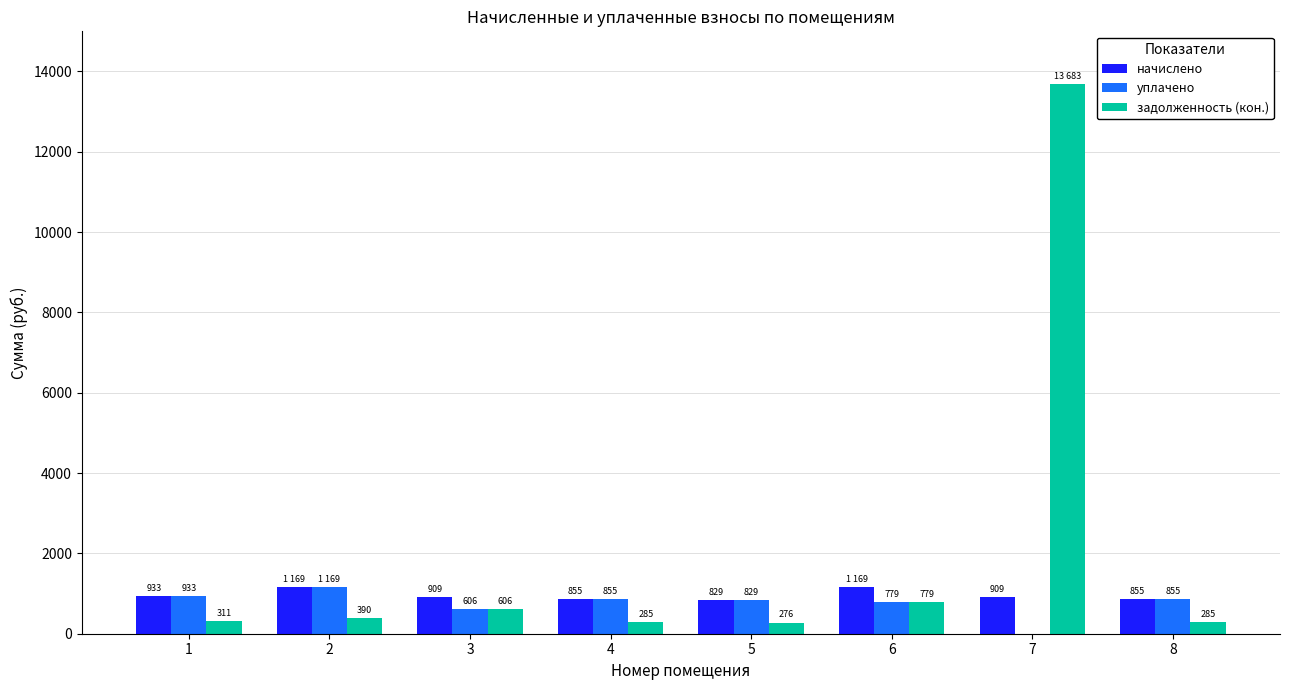

What is the total value across all series at 6?

2726.6